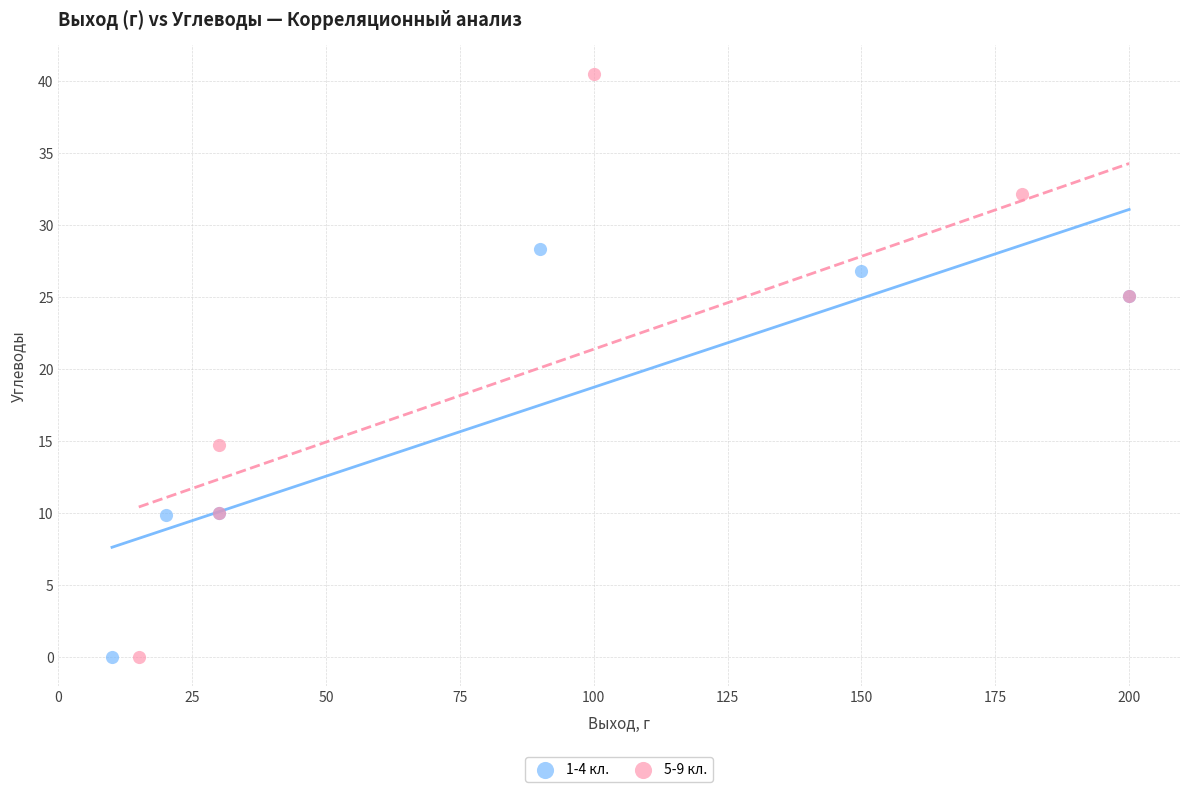

Which series has the widest spread of Y values?

5-9 кл.